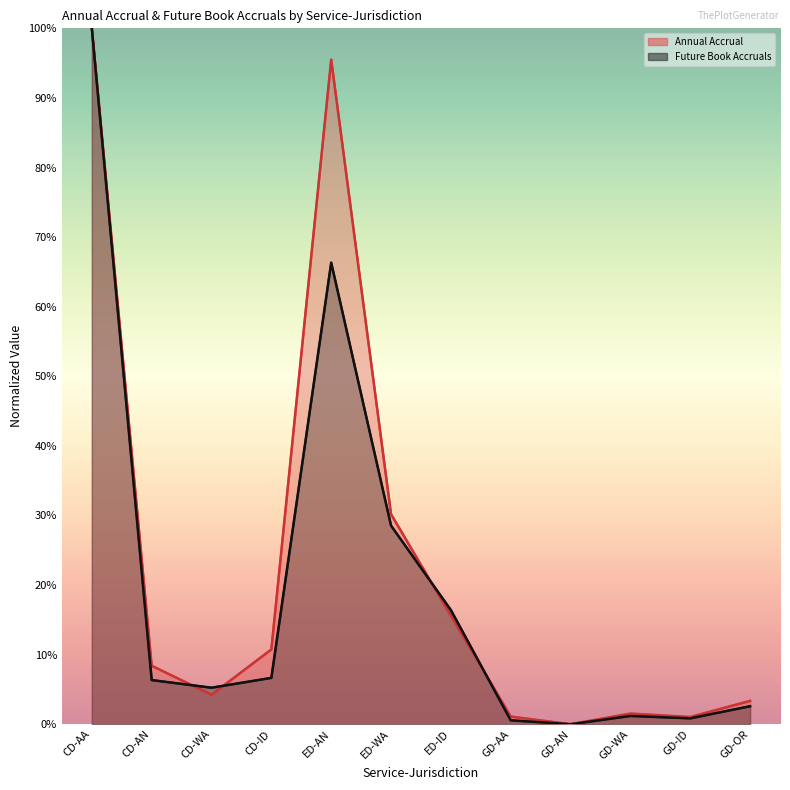

Which series has the widest spread of values?

Annual Accrual